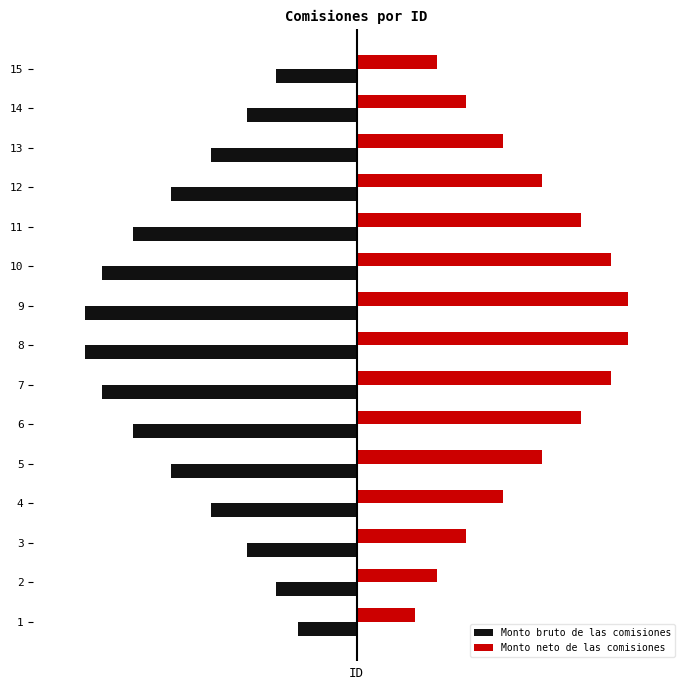

Is it true that Monto neto de las comisiones equals 3.9 at 11?

False